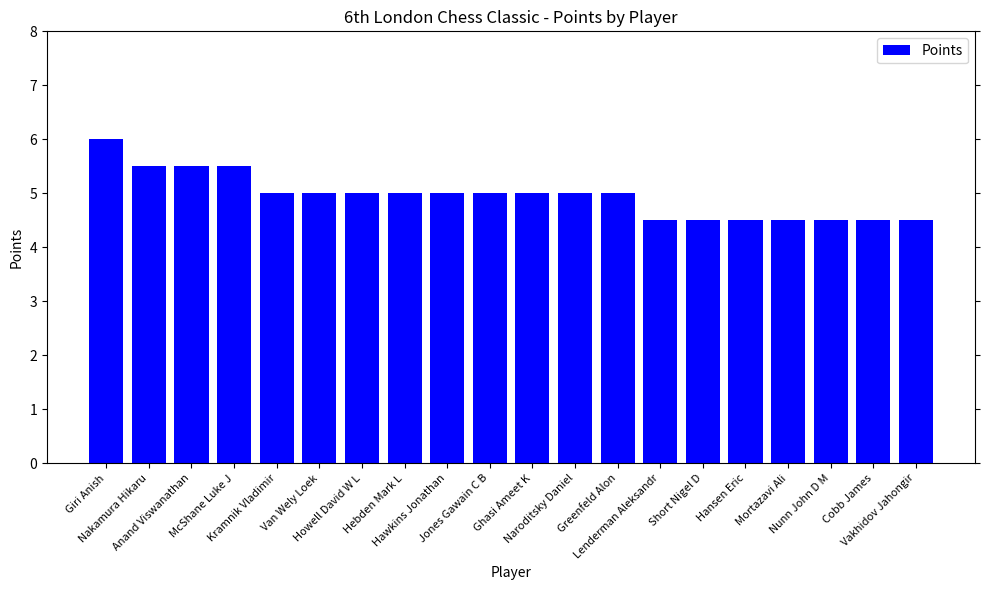

Reading left to right, extract all data points from this chart.

Giri Anish=6.0	Nakamura Hikaru=5.5	Anand Viswanathan=5.5	McShane Luke J=5.5	Kramnik Vladimir=5.0	Van Wely Loek=5.0	Howell David W L=5.0	Hebden Mark L=5.0	Hawkins Jonathan=5.0	Jones Gawain C B=5.0	Ghasi Ameet K=5.0	Naroditsky Daniel=5.0	Greenfeld Alon=5.0	Lenderman Aleksandr=4.5	Short Nigel D=4.5	Hansen Eric=4.5	Mortazavi Ali=4.5	Nunn John D M=4.5	Cobb James=4.5	Vakhidov Jahongir=4.5